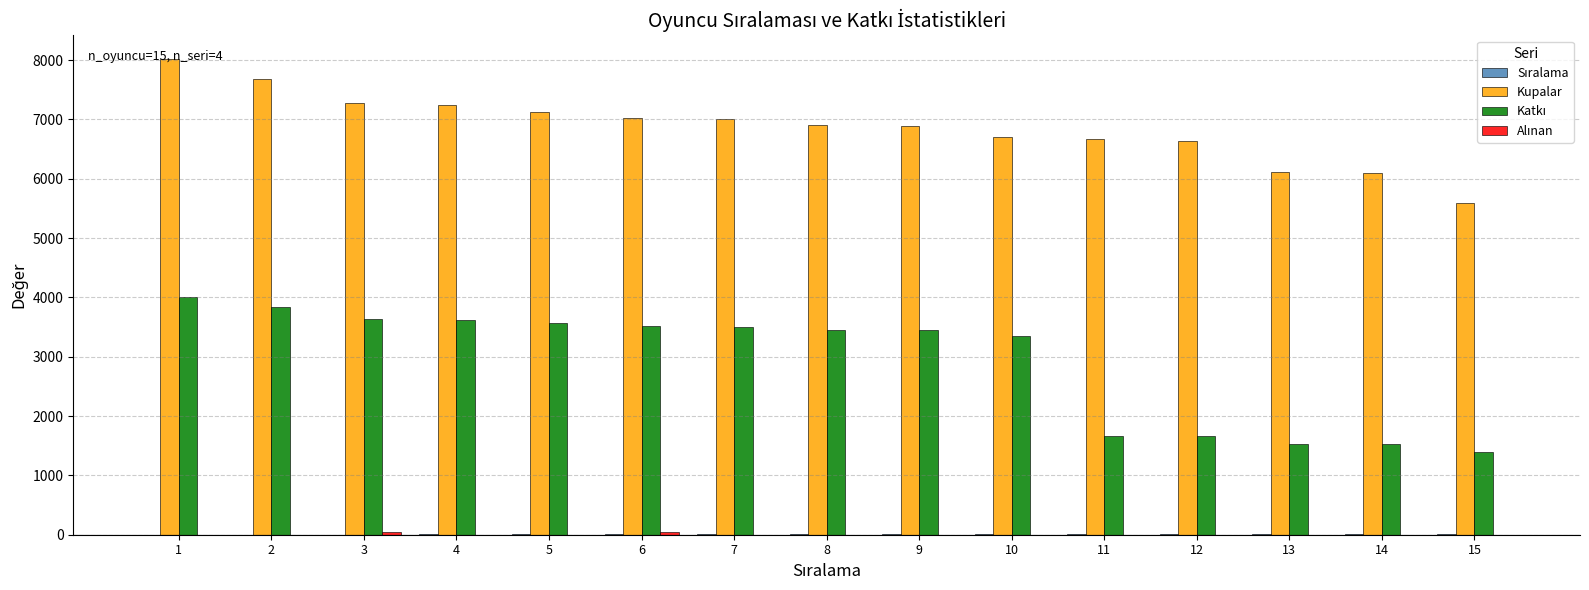

Which series has the largest total across all categories?

Kupalar